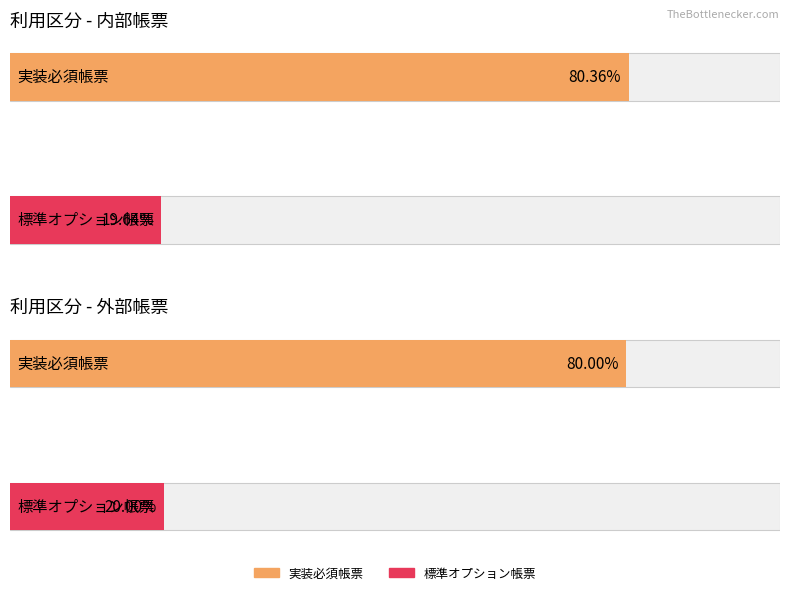

Between 内部 and 外部, which is larger?

内部